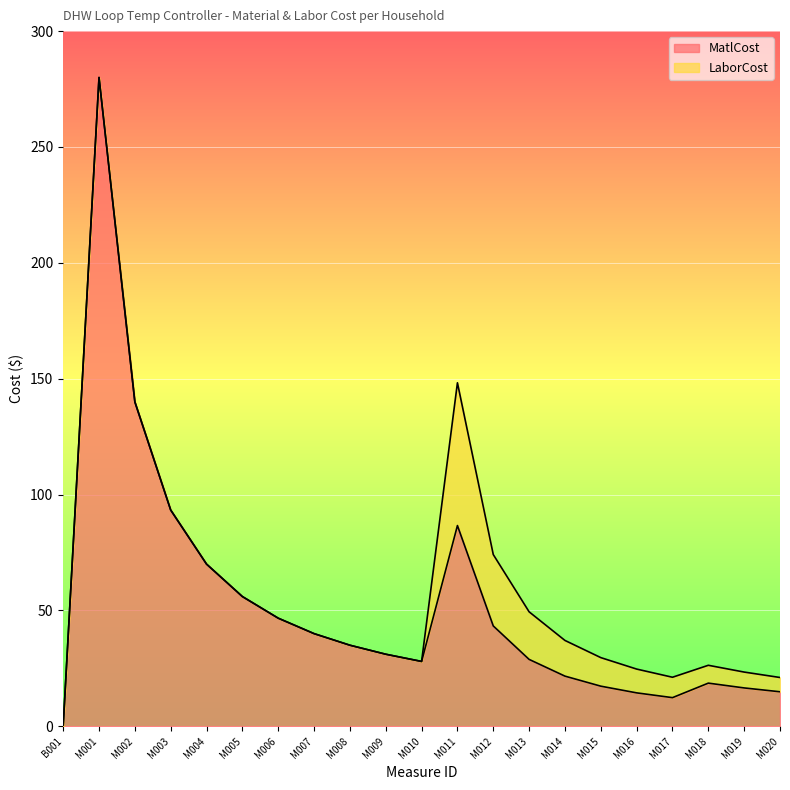

Is it true that the value at M004 is 39.5?

False